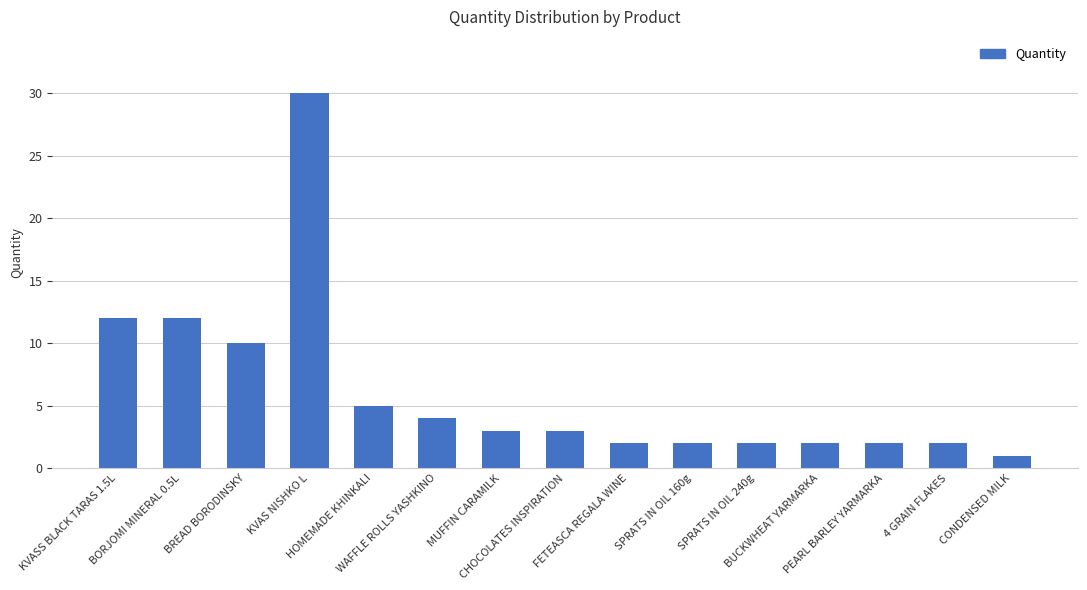

How many values are below 3?

7